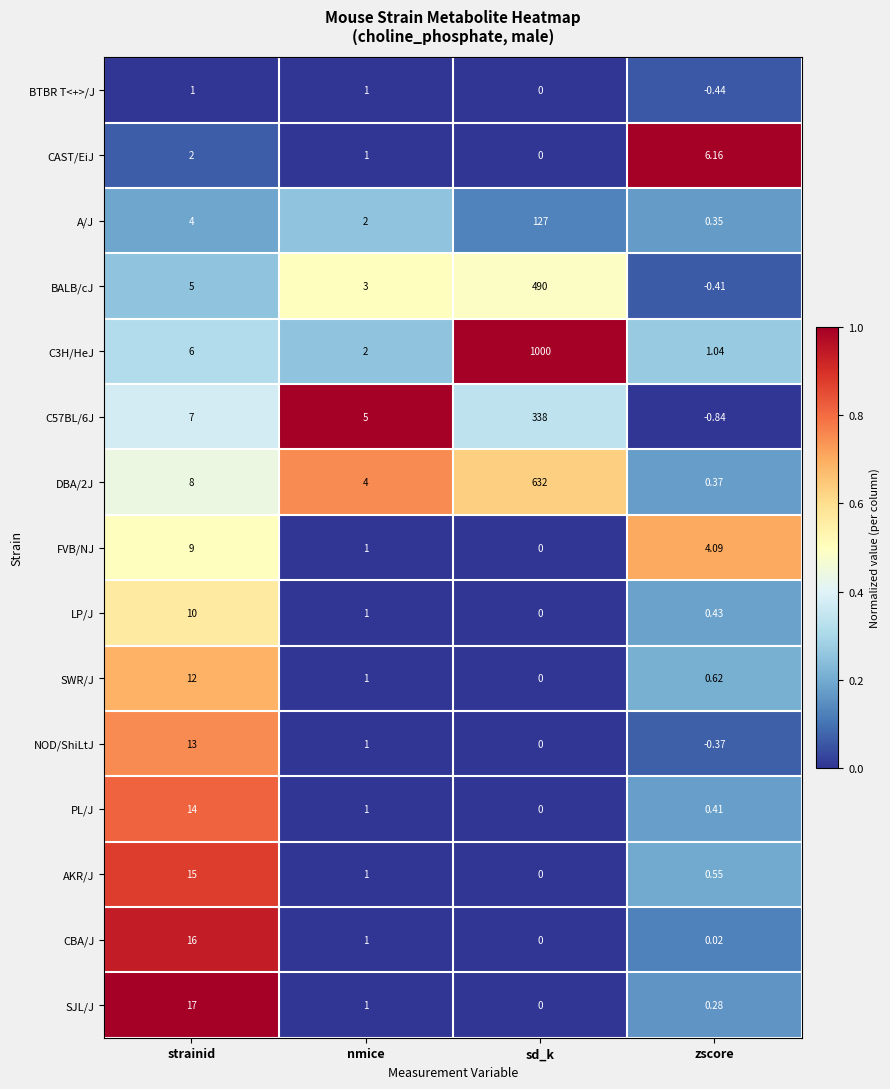

How many data points does each series have?

4